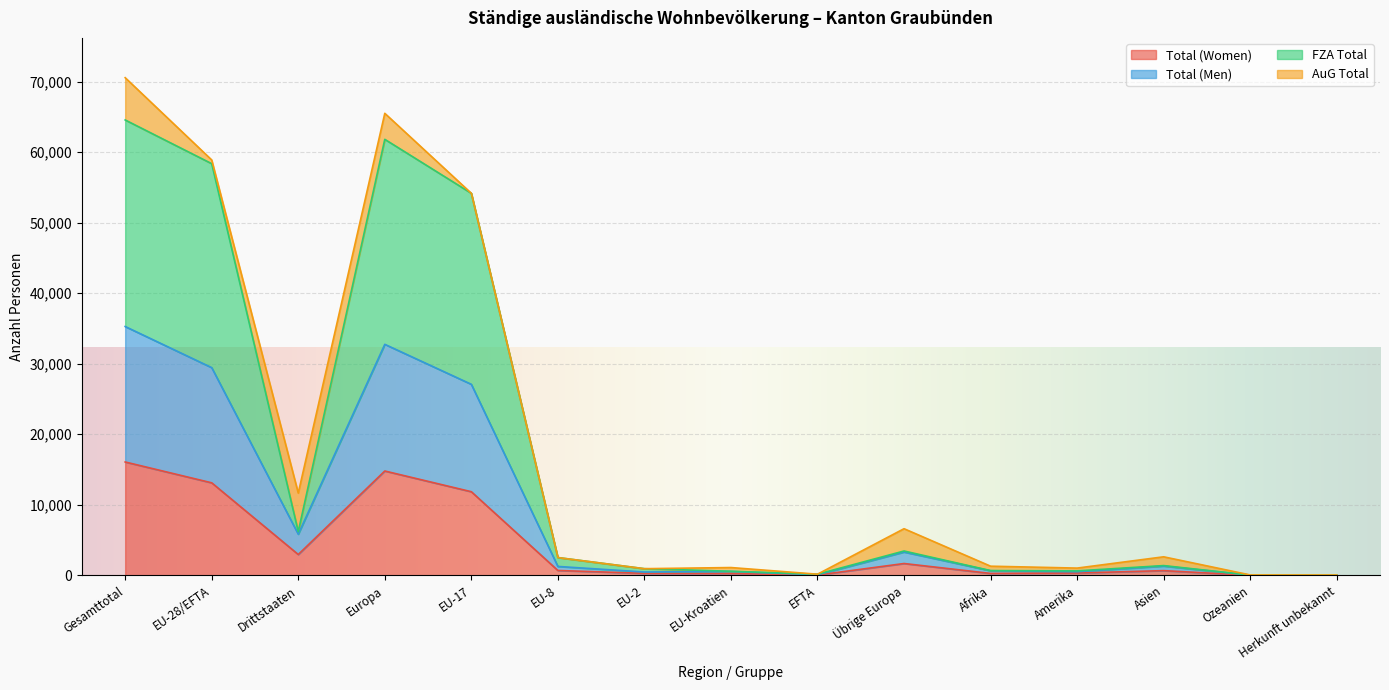

What is the sum of the FZA Total values at Übrige Europa and EU-Kroatien?

4029